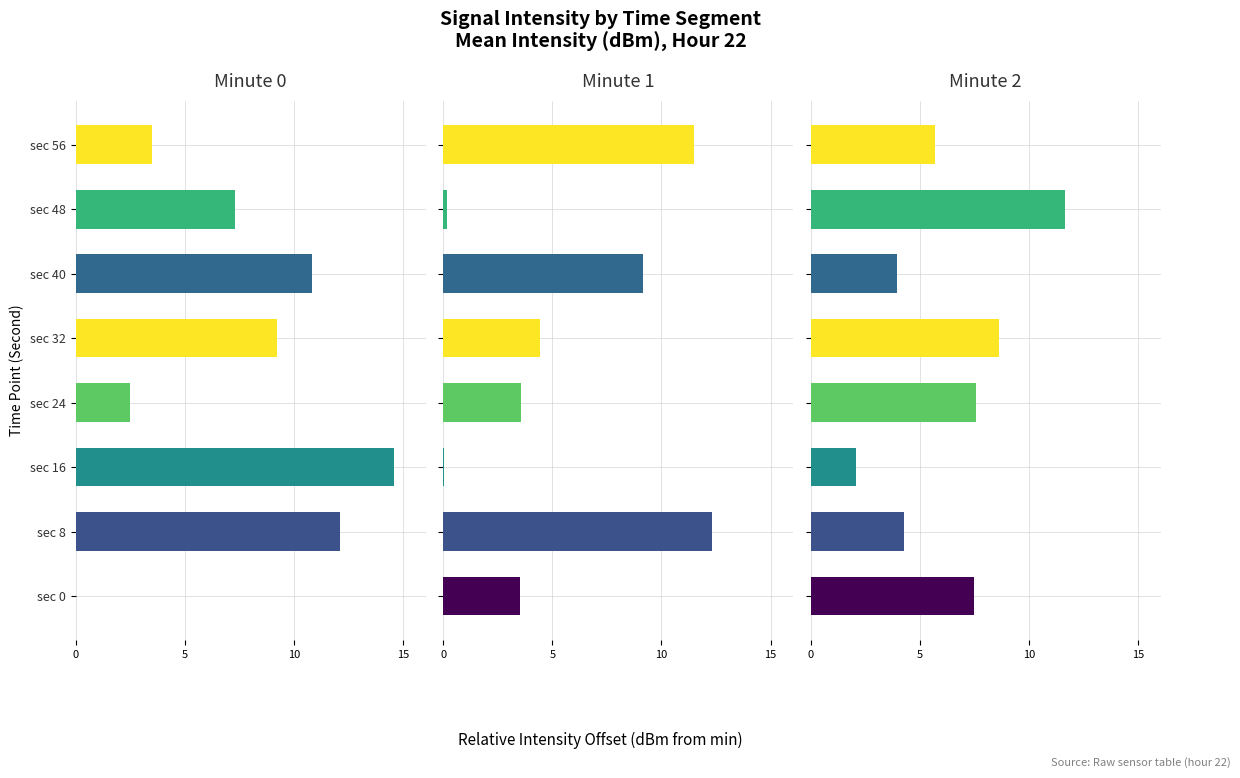

Count the number of categories in the chart.

8